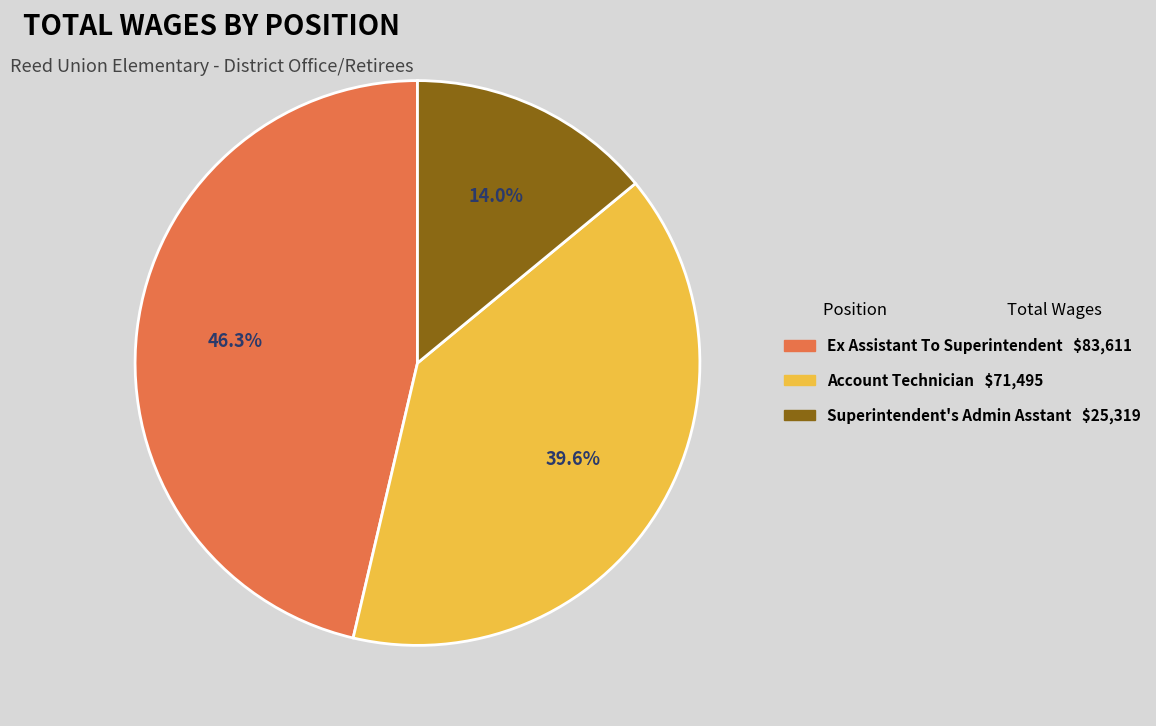

To the nearest percent, what is the average slice percentage?

33%